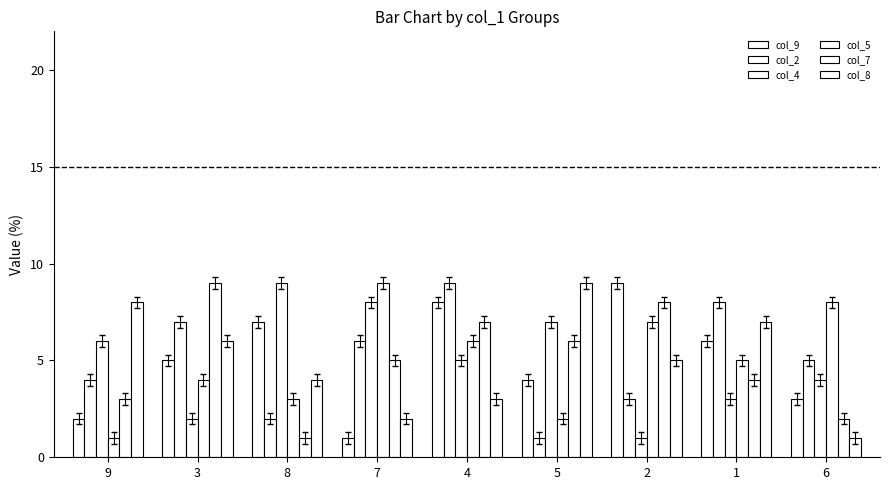

What is the smallest value displayed?

1